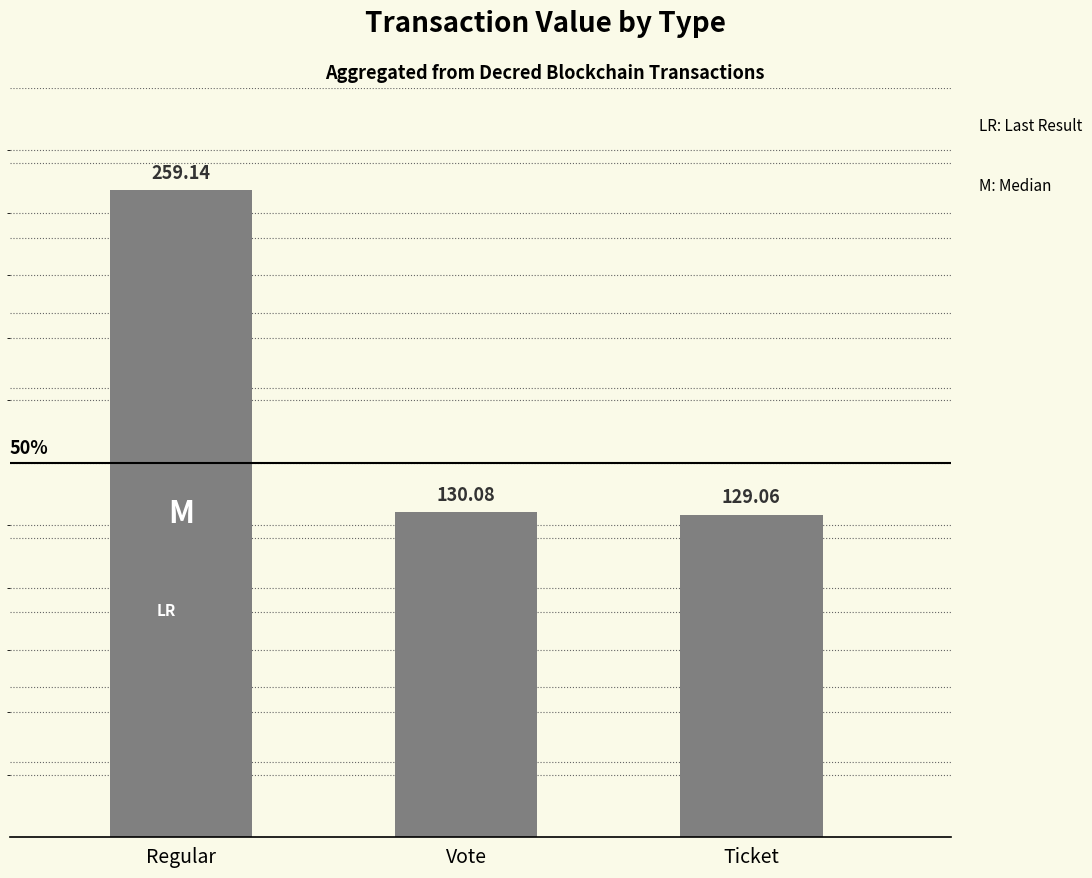

Reading left to right, list all the values displayed in this chart.

Regular=259.1	Vote=130.1	Ticket=129.1